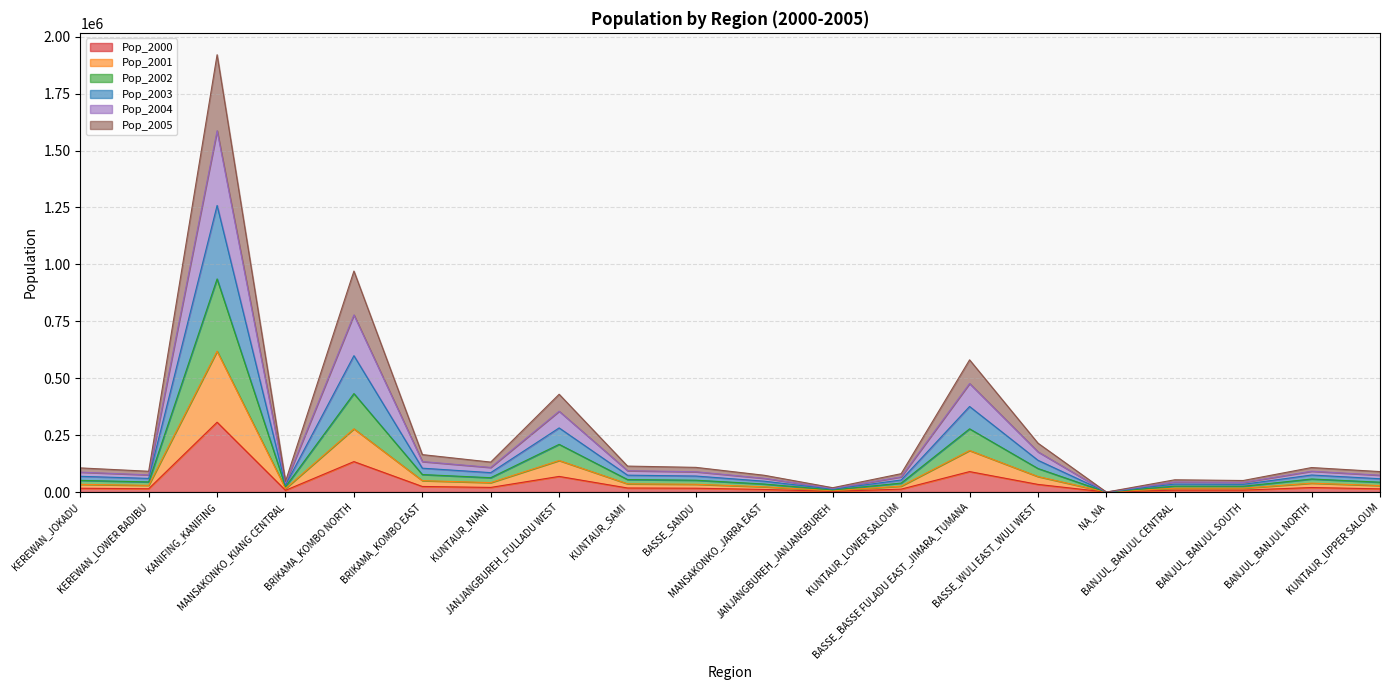

How many interior local valleys does the Pop_2003 series have?

6